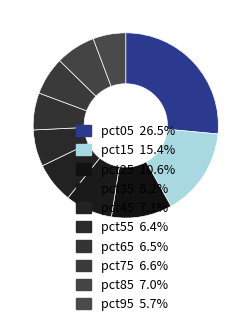

The pct85 slice represents 7% of the pie. True or false?

True